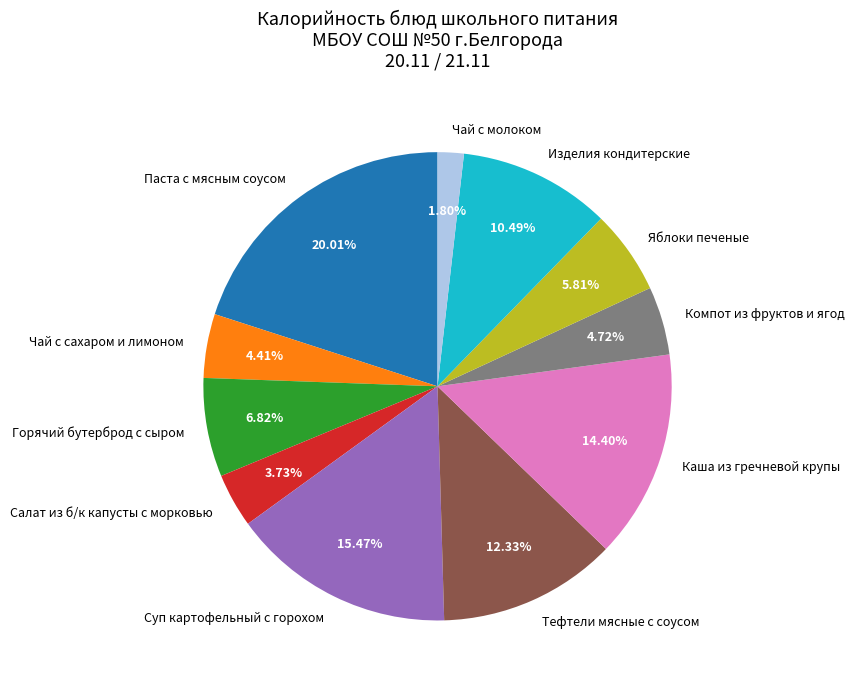

How many segments does this pie chart have?

11